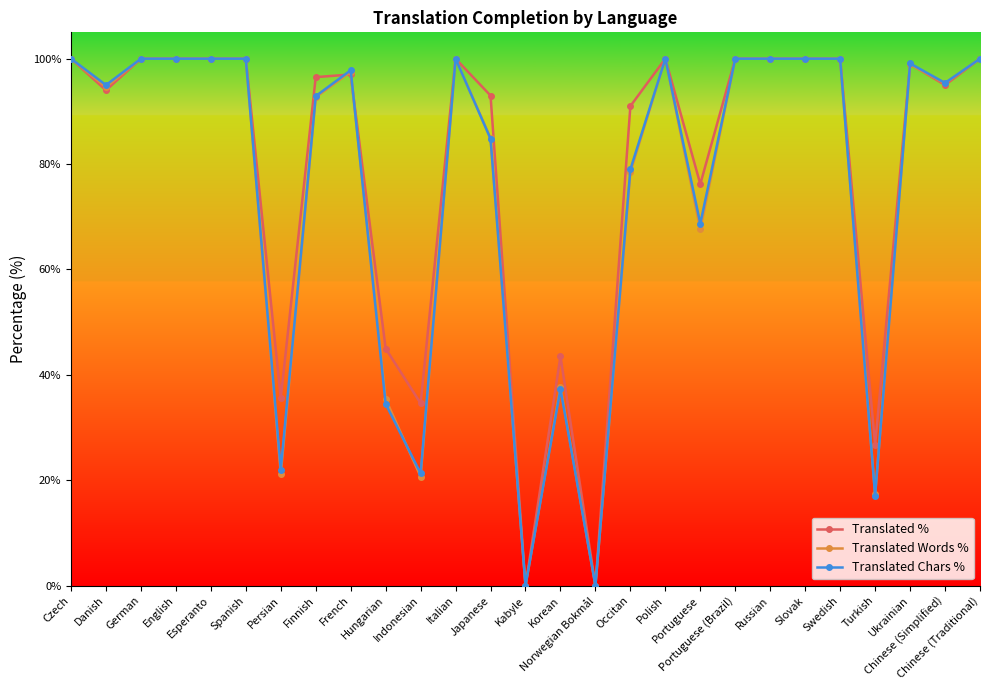

What is the difference between the second highest and second lowest values in the Translated Chars % series?

100.0